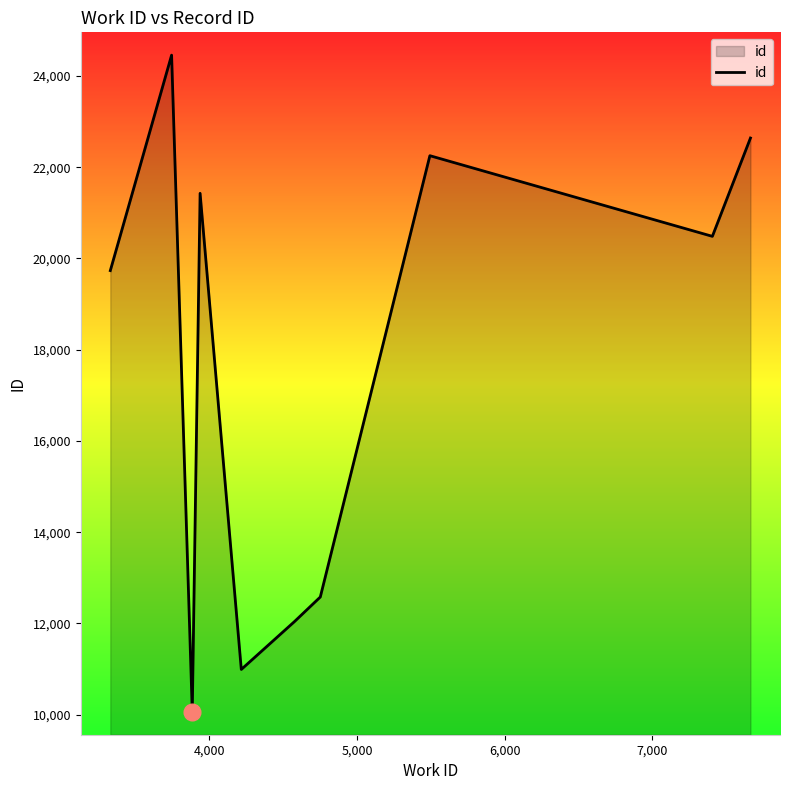

What is the difference between the maximum and minimum values?

14397